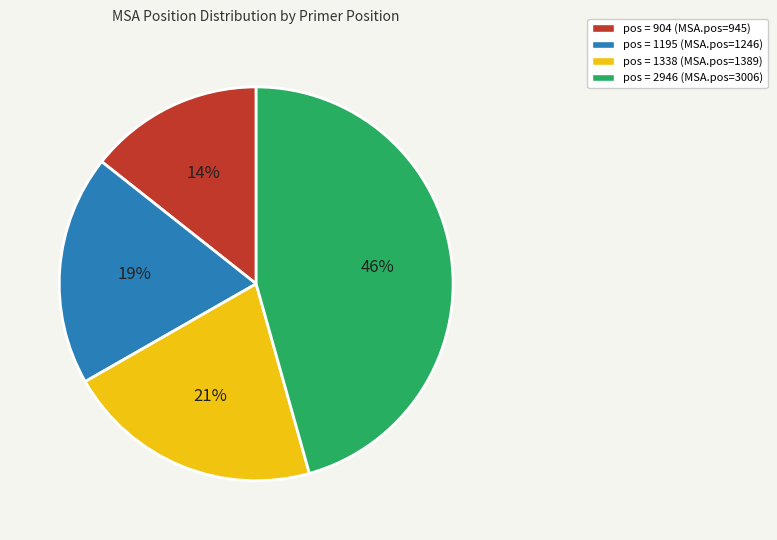

To the nearest percent, what is the average slice percentage?

25%